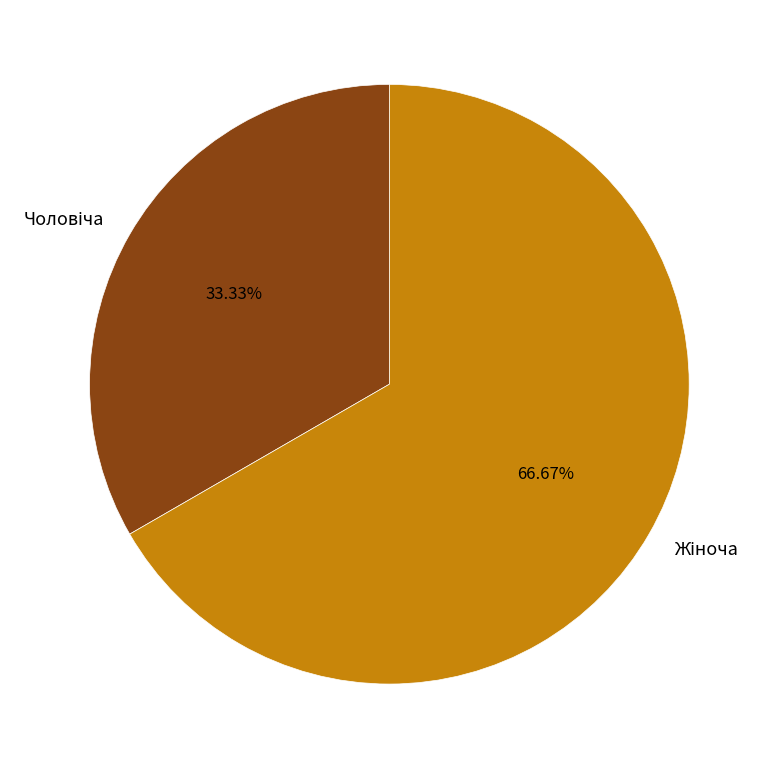

How many segments does this pie chart have?

2